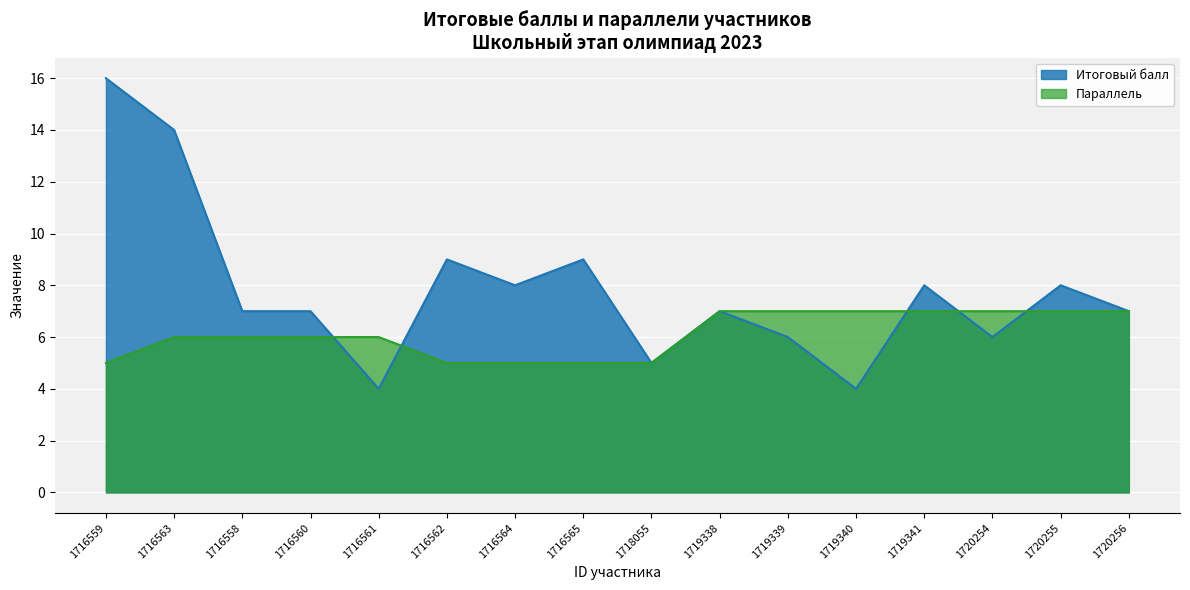

Does the chart display data point markers on the line(s)?

No